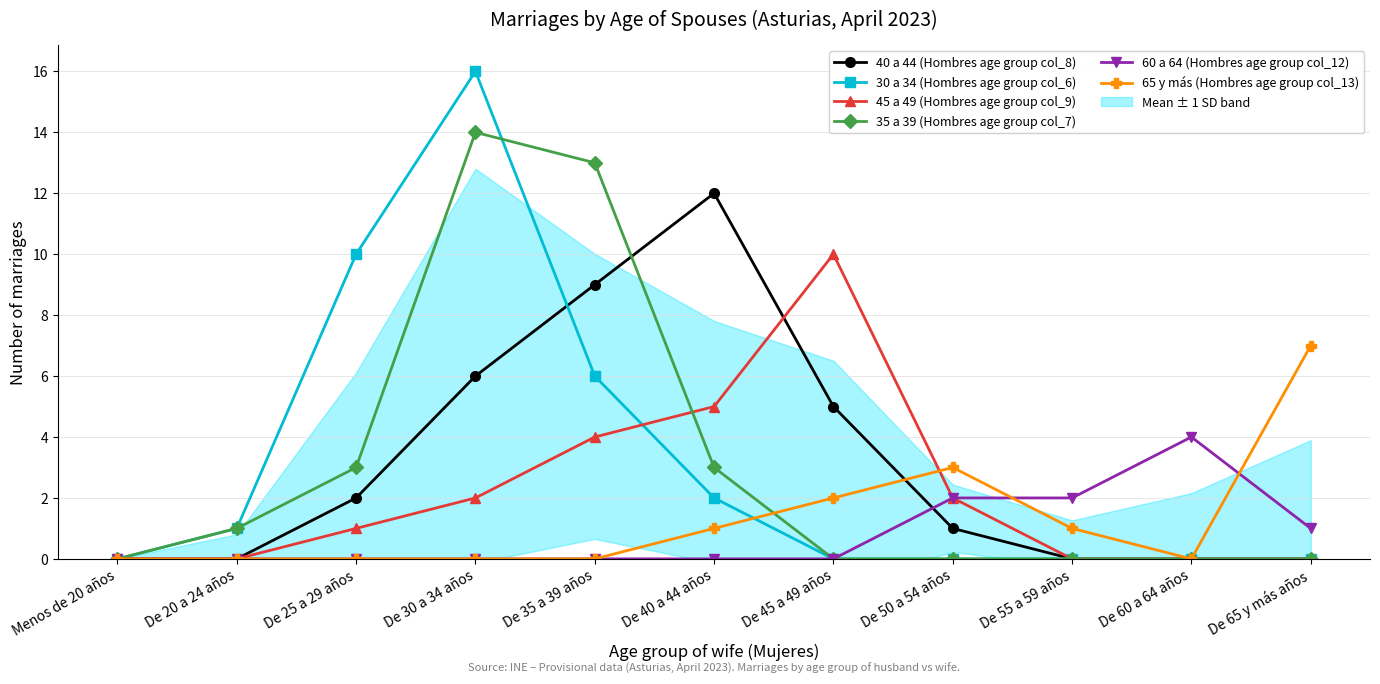

What position from the left is De 35 a 39 años?

5